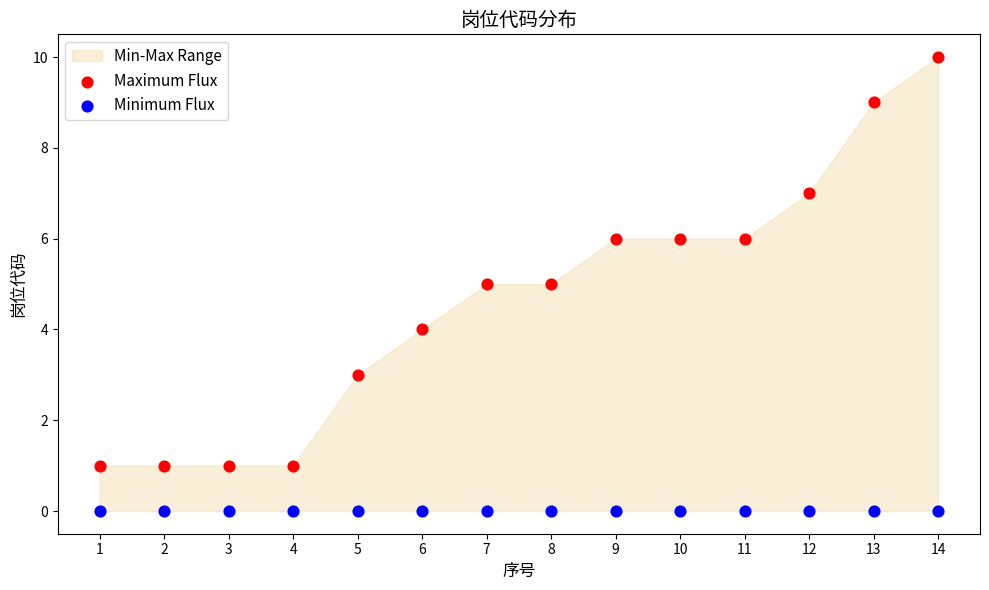

Which series contains the highest Y value?

Maximum Flux